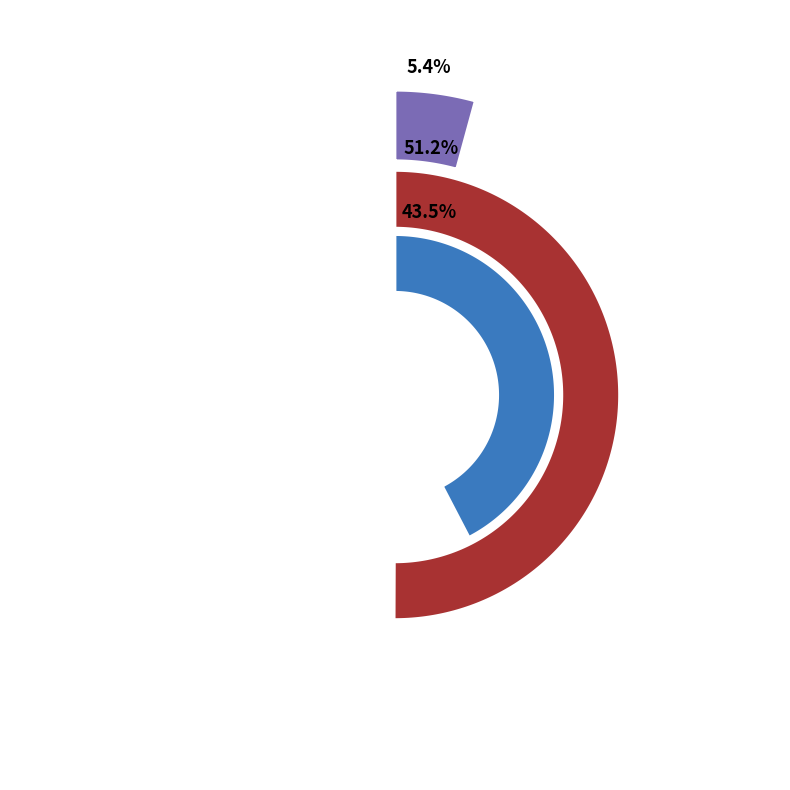

What percentage is the Silke Nordfhoff slice, to the nearest percent?

5%